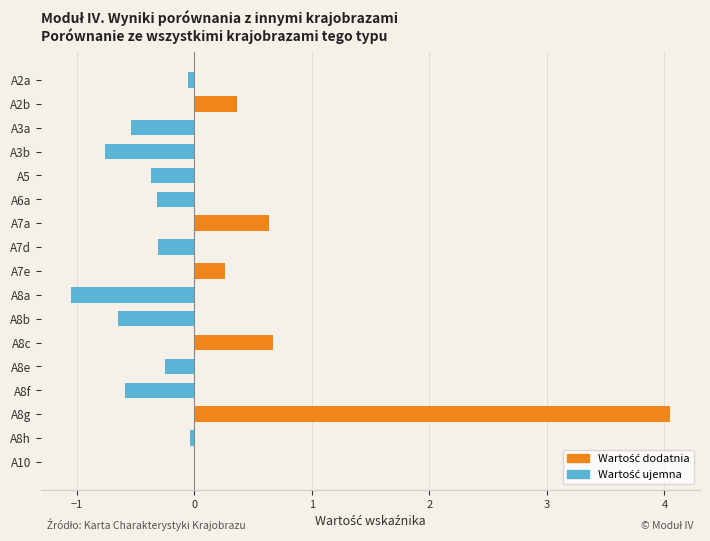

The chart shows a value of 4.0 at A8g. True or false?

True